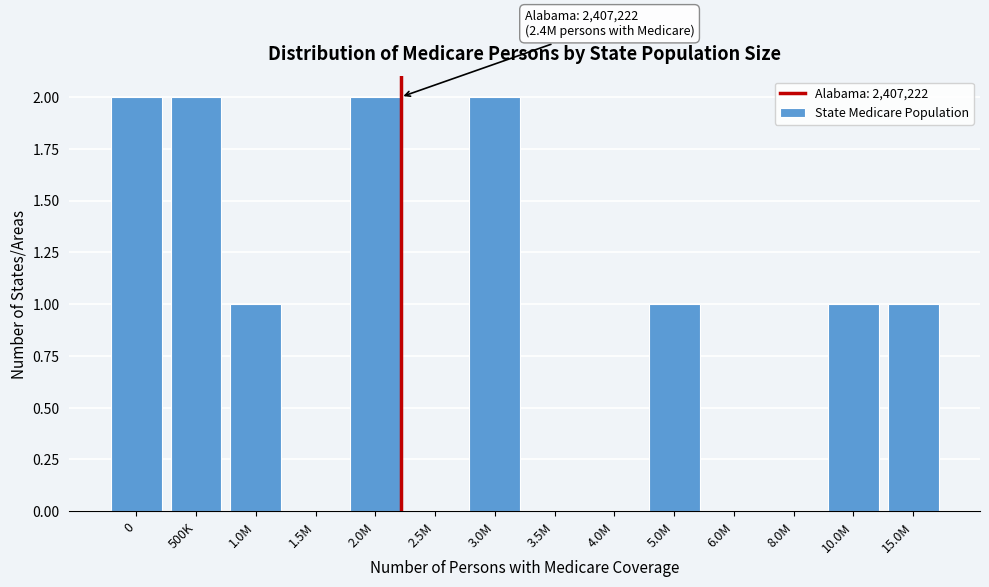

Reading right to left, extract all data points from this chart.

15.0M=1	10.0M=1	8.0M=0	6.0M=0	5.0M=1	4.0M=0	3.5M=0	3.0M=2	2.5M=0	2.0M=2	1.5M=0	1.0M=1	500K=2	0=2